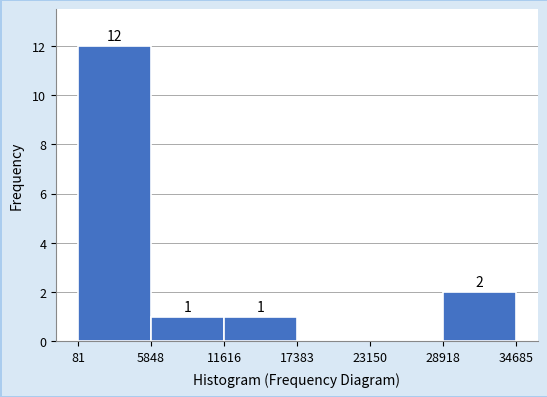

Over which range of the x-axis is the bar tallest?

81 to 5848